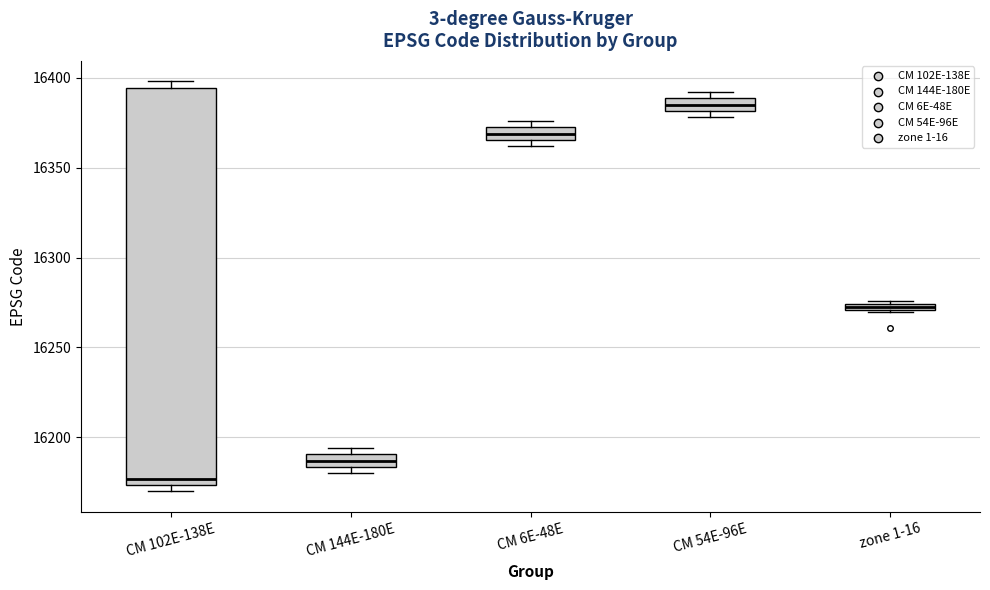

Which box has the highest median line?

CM 54E-96E